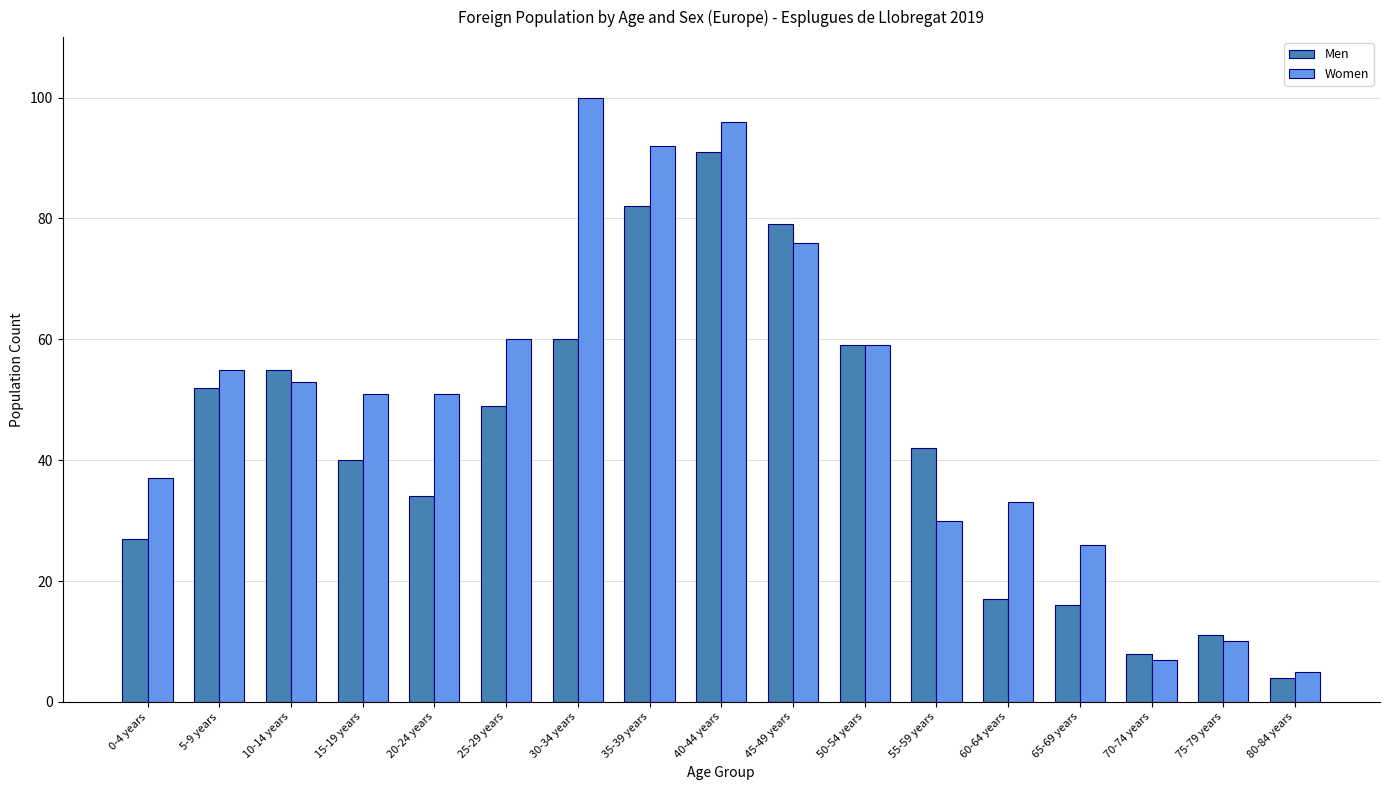

How many series are shown in this chart?

2